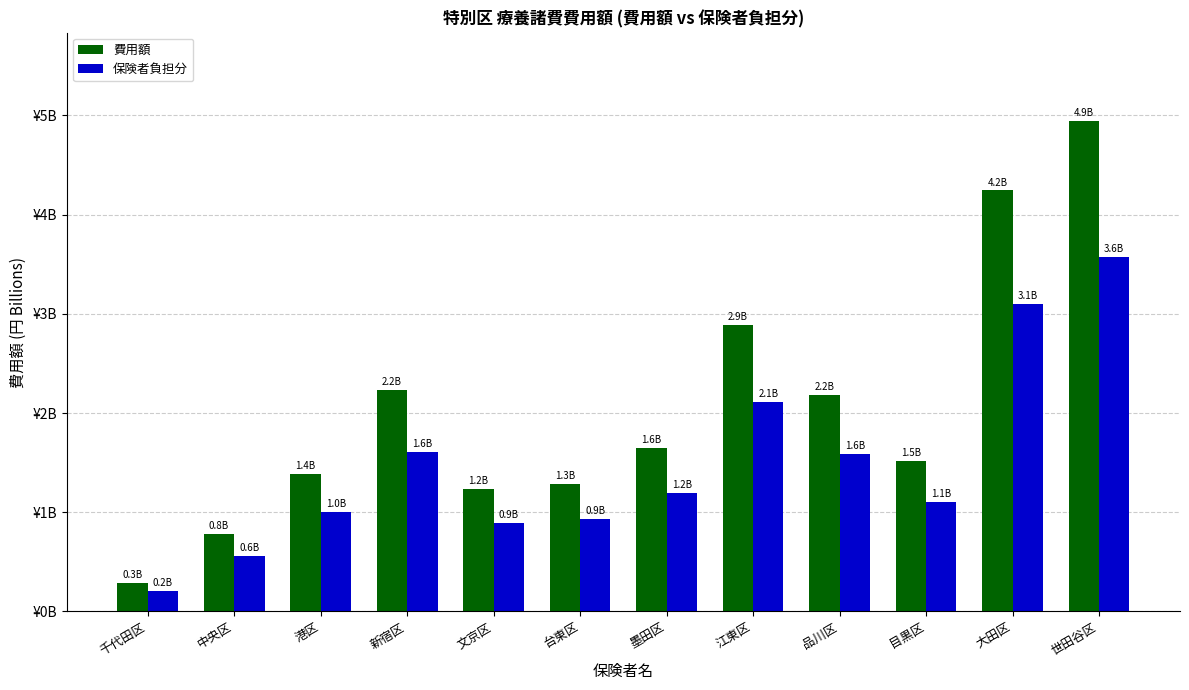

At how many categories does at least one series exceed 0?

12